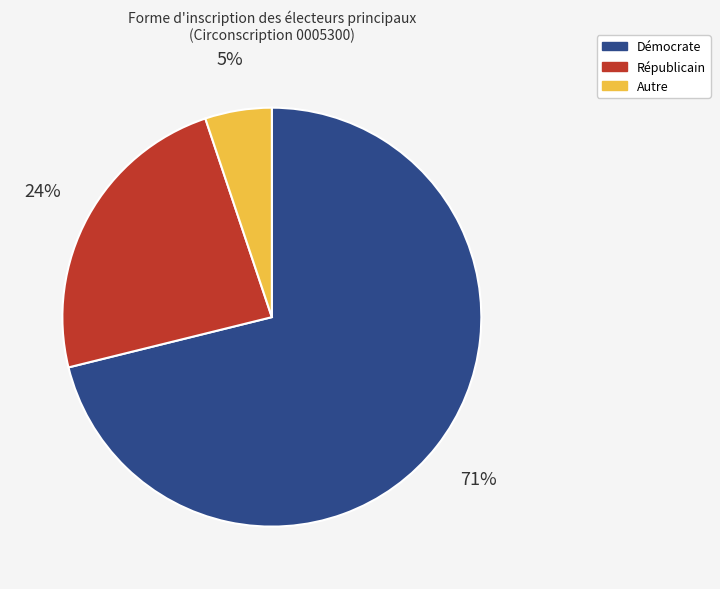

The Autre slice represents 5% of the pie. True or false?

True